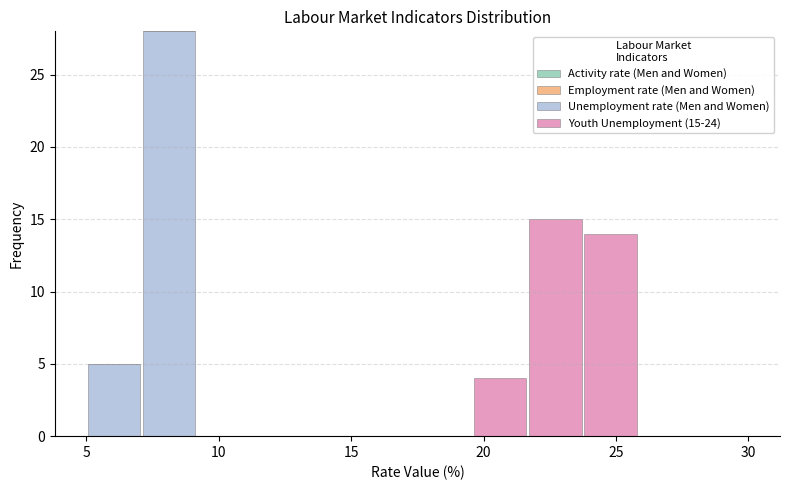

Which range on the x-axis has the tallest stacked bar (by total height)?

7.0 to 9.0